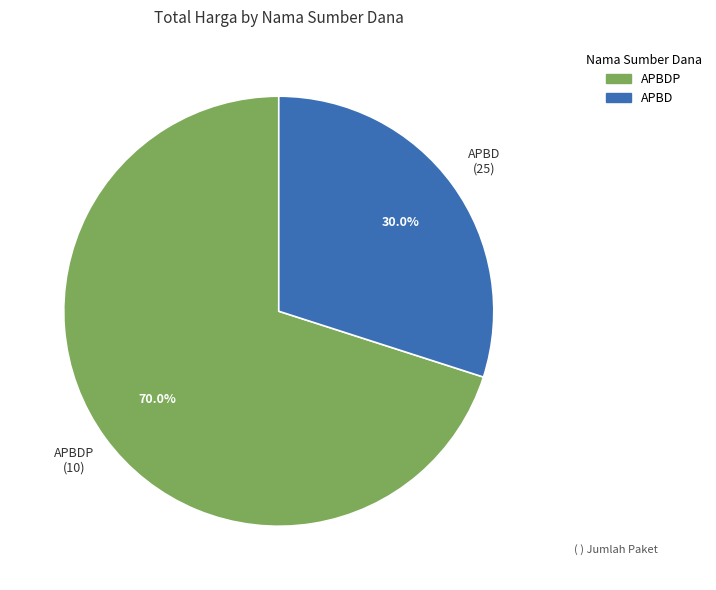

Does any single category account for the majority?

Yes